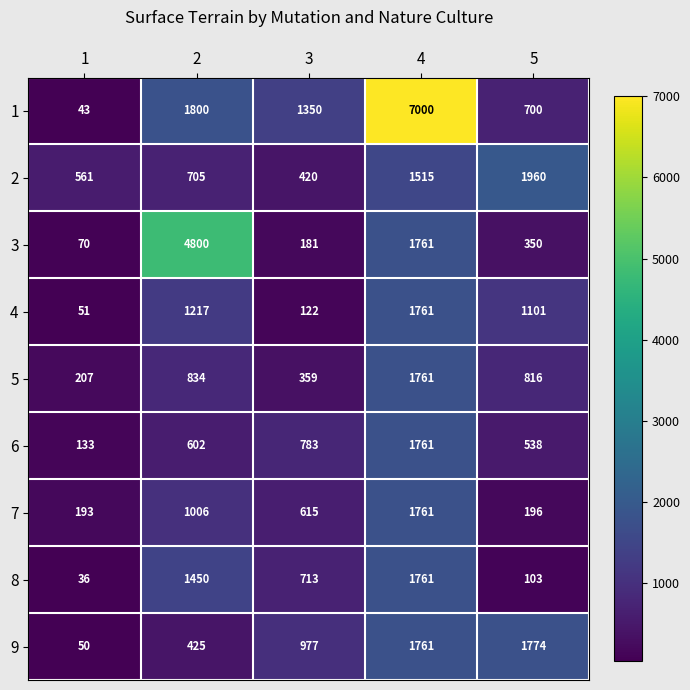

The value of 8 at 4 is 2462. True or false?

False